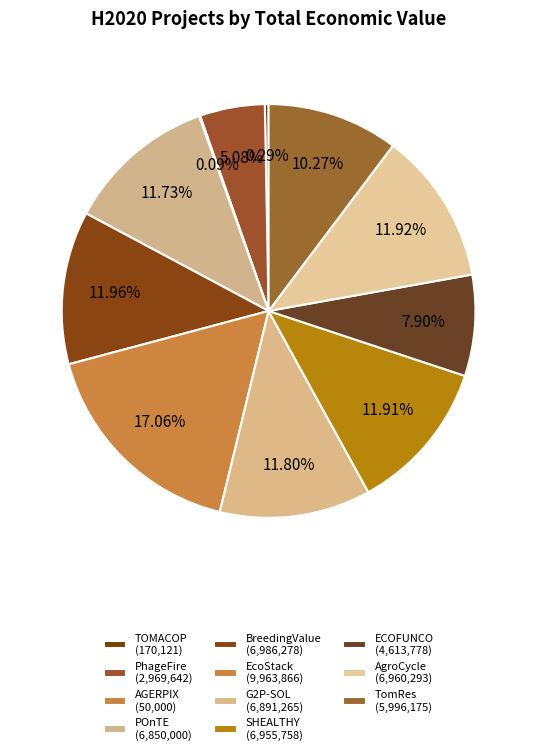

How many slices are in this pie chart?

11